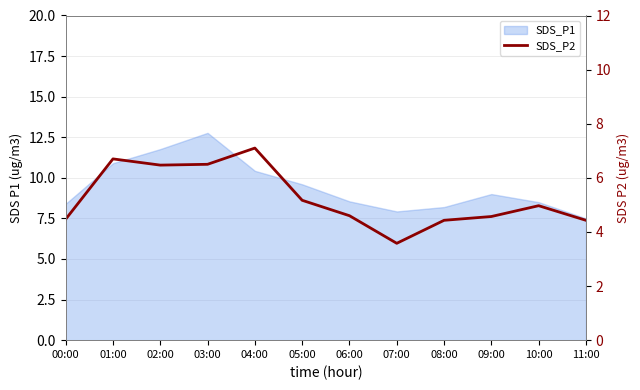

Count the number of values greater than 4.

11